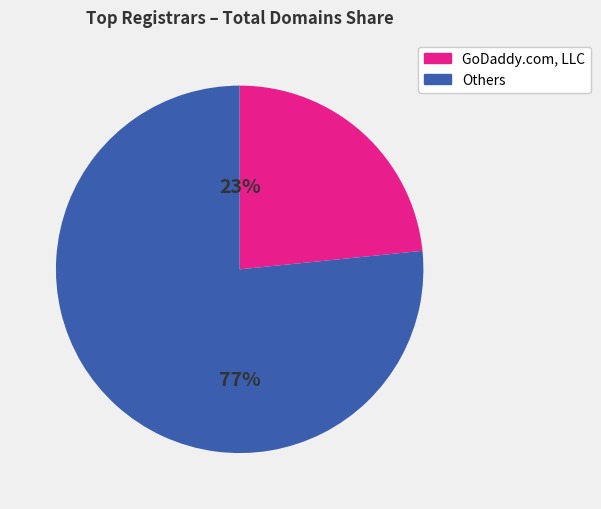

To the nearest percent, what is the average slice percentage?

50%